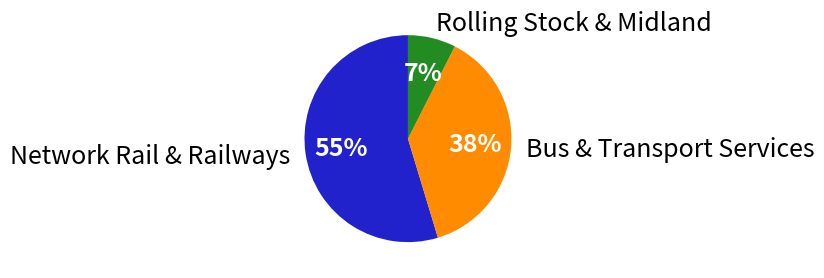

Which has a higher value, Bus & Transport Services or Network Rail & Railways?

Network Rail & Railways